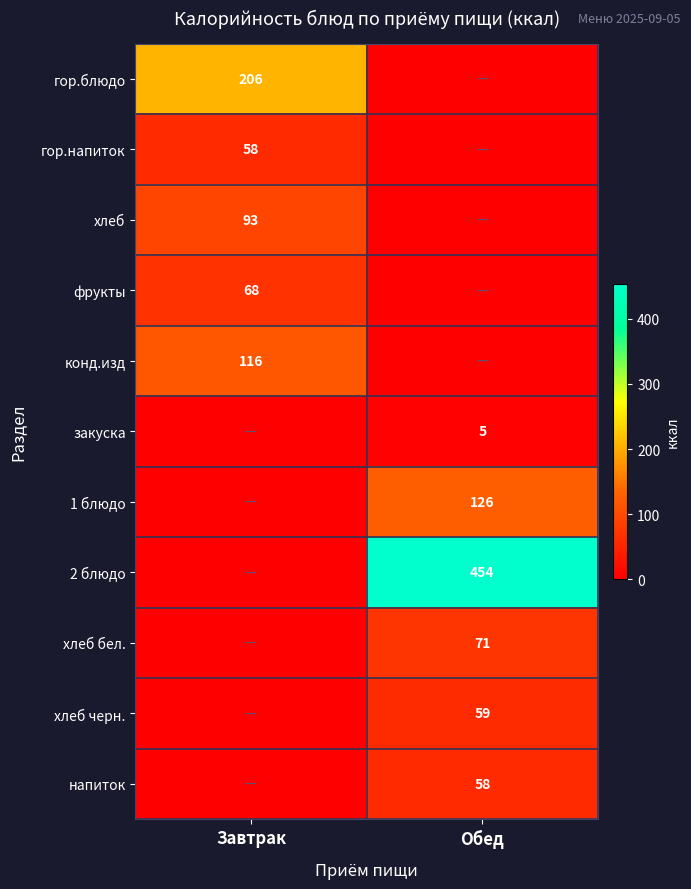

Is it true that хлеб equals 58 at Завтрак?

False